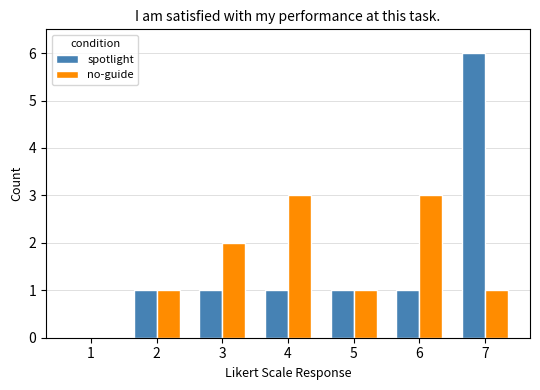

What is the maximum value shown in the chart?

6